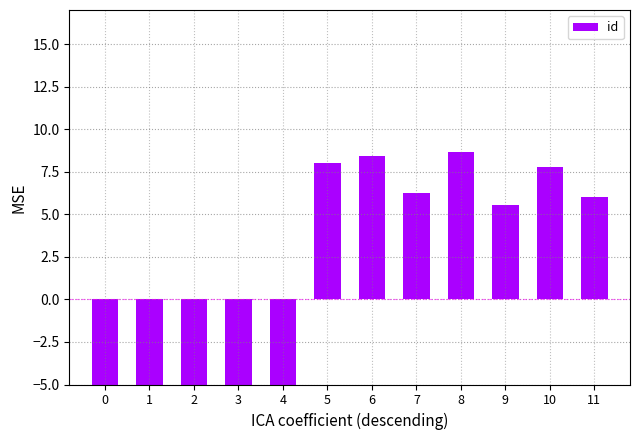

Reading left to right, transcribe all the data shown in this chart.

0=-15.0	1=-10.4	2=-7.9	3=-8.8	4=-8.6	5=8.0	6=8.4	7=6.2	8=8.7	9=5.6	10=7.8	11=6.0